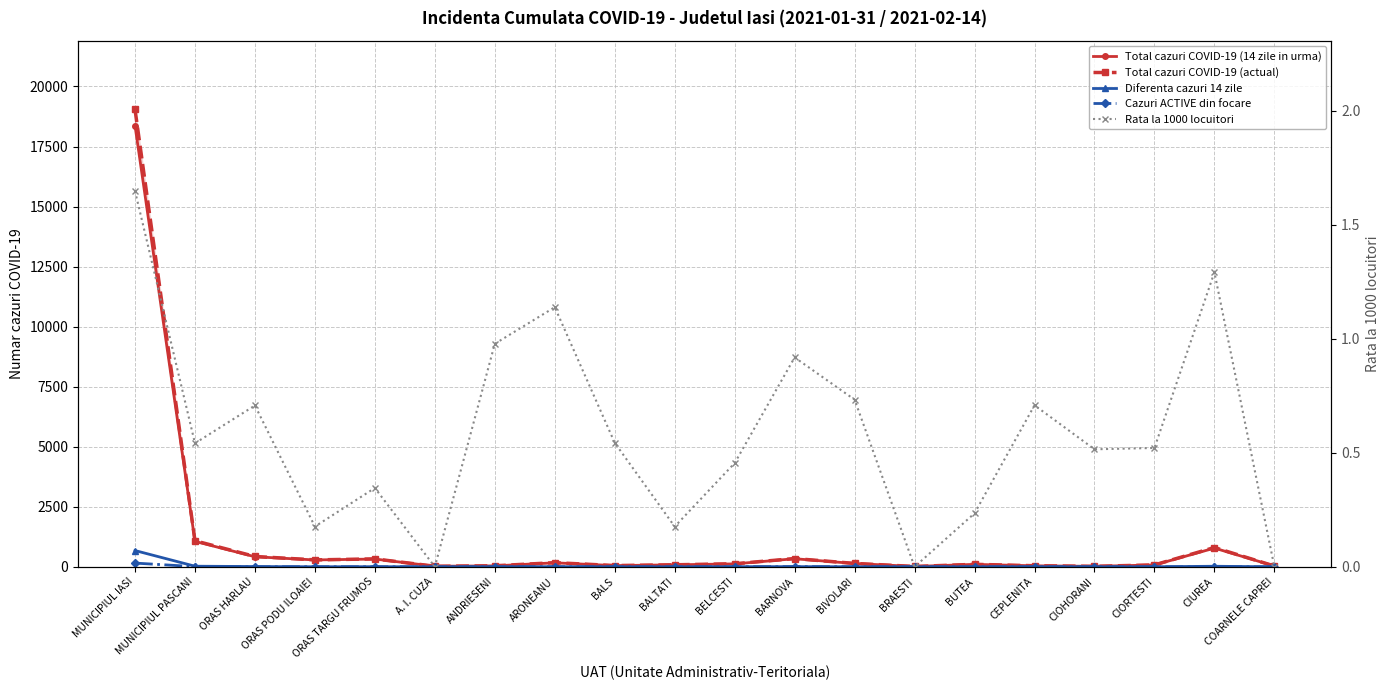

True or false: Diferenta cazuri 14 zile and Total cazuri COVID-19 (14 zile in urma) intersect in this chart.

False